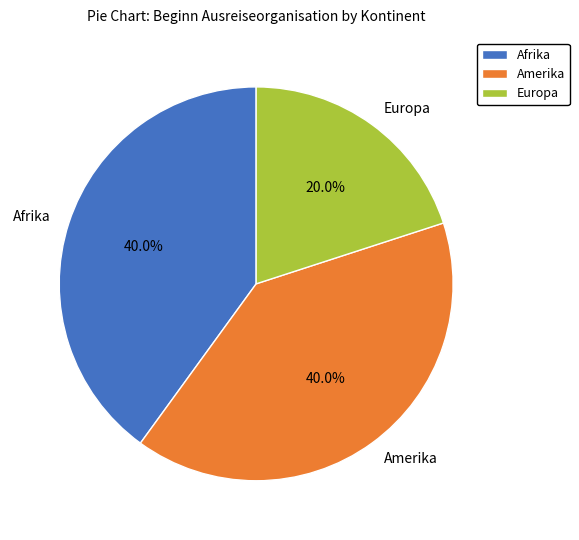

What is the total percentage of Amerika and Afrika?

80.0%